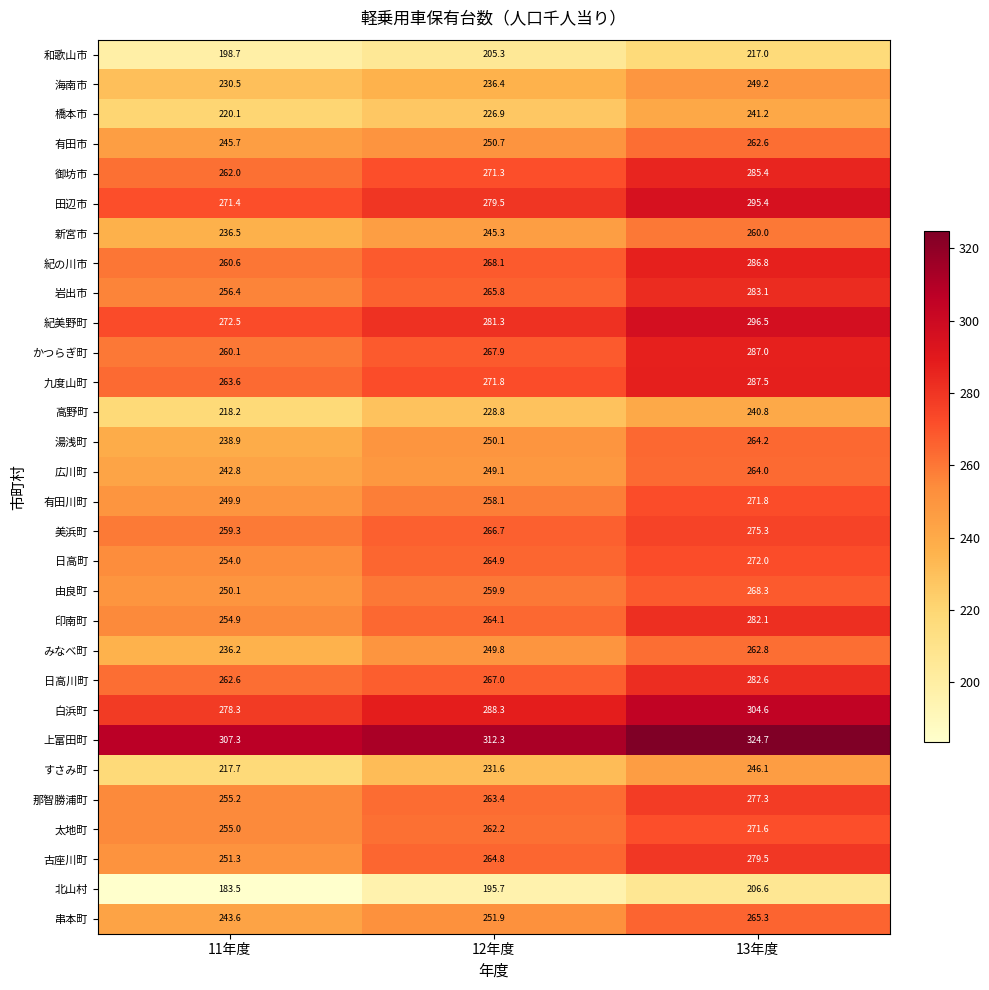

What is the difference between the すさみ町 values at 13年度 and 11年度?

28.4